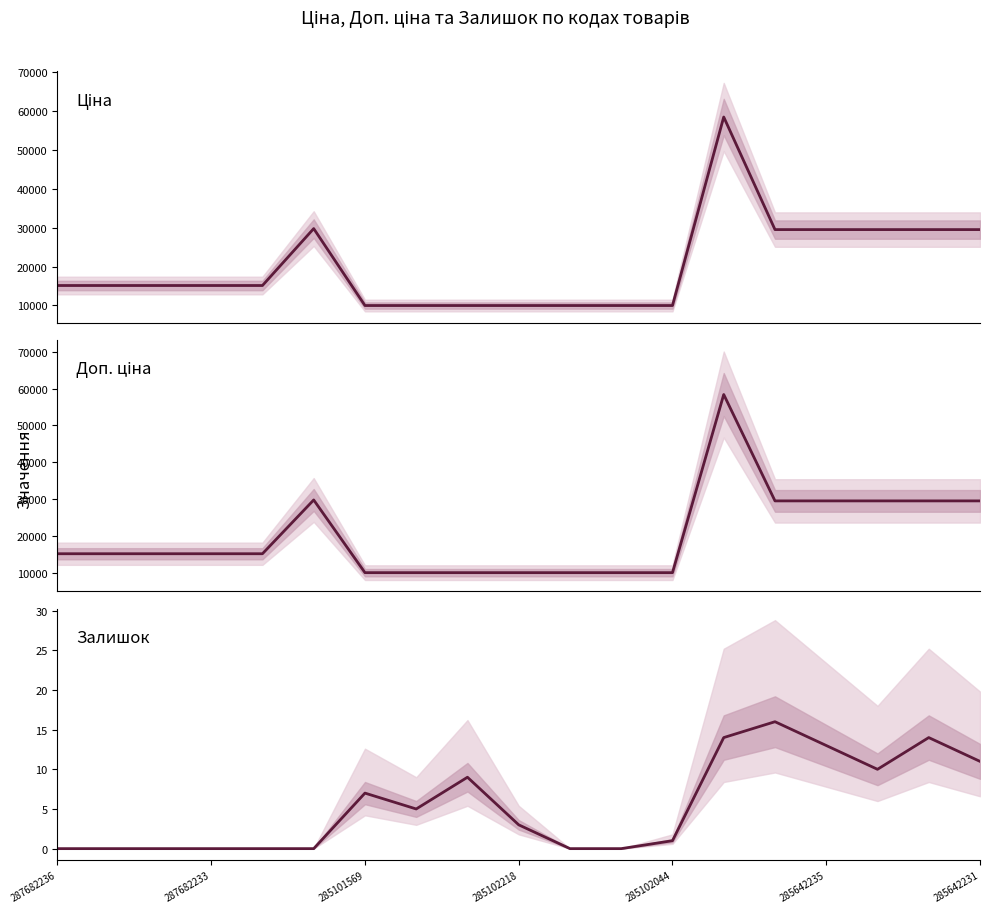

True or false: Залишок and Доп. ціна cross at least once.

False